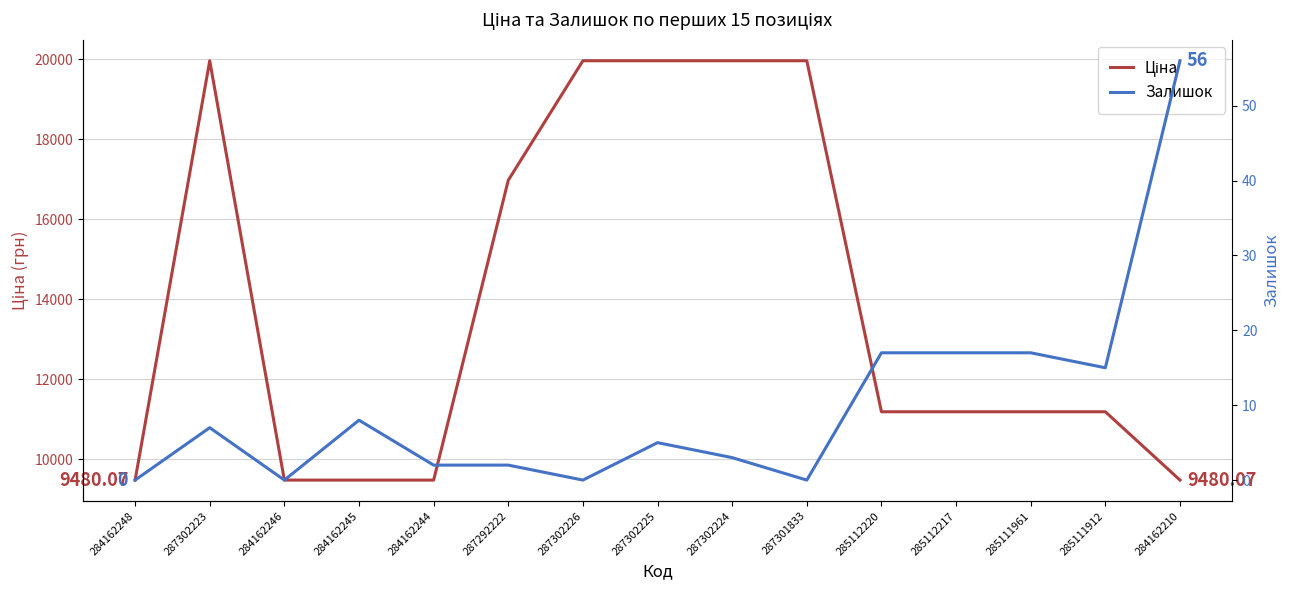

At which category does Залишок reach its first local valley?

284162246